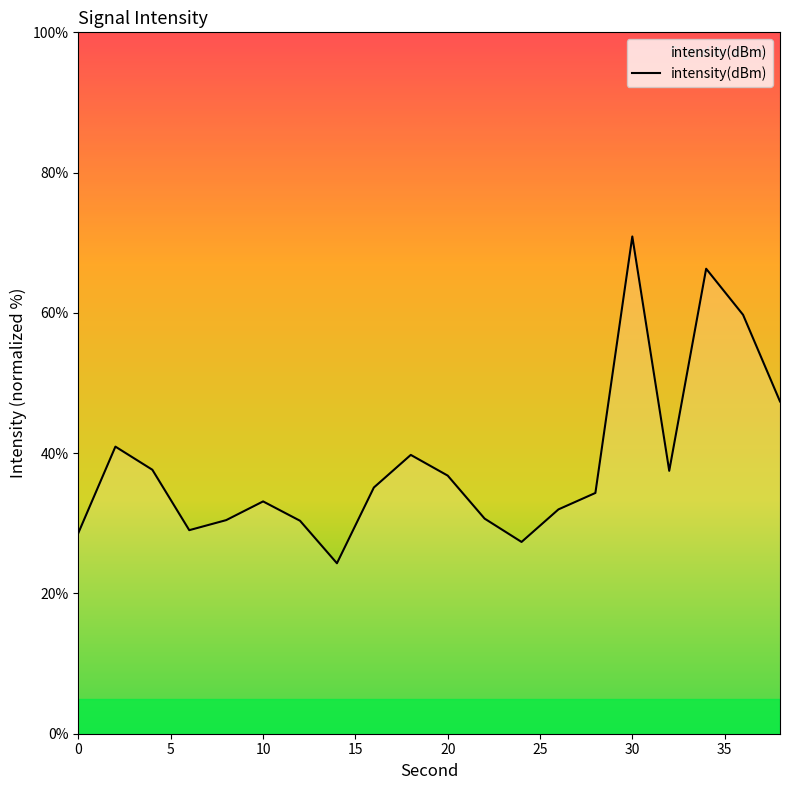

What is the greatest value displayed?

70.9